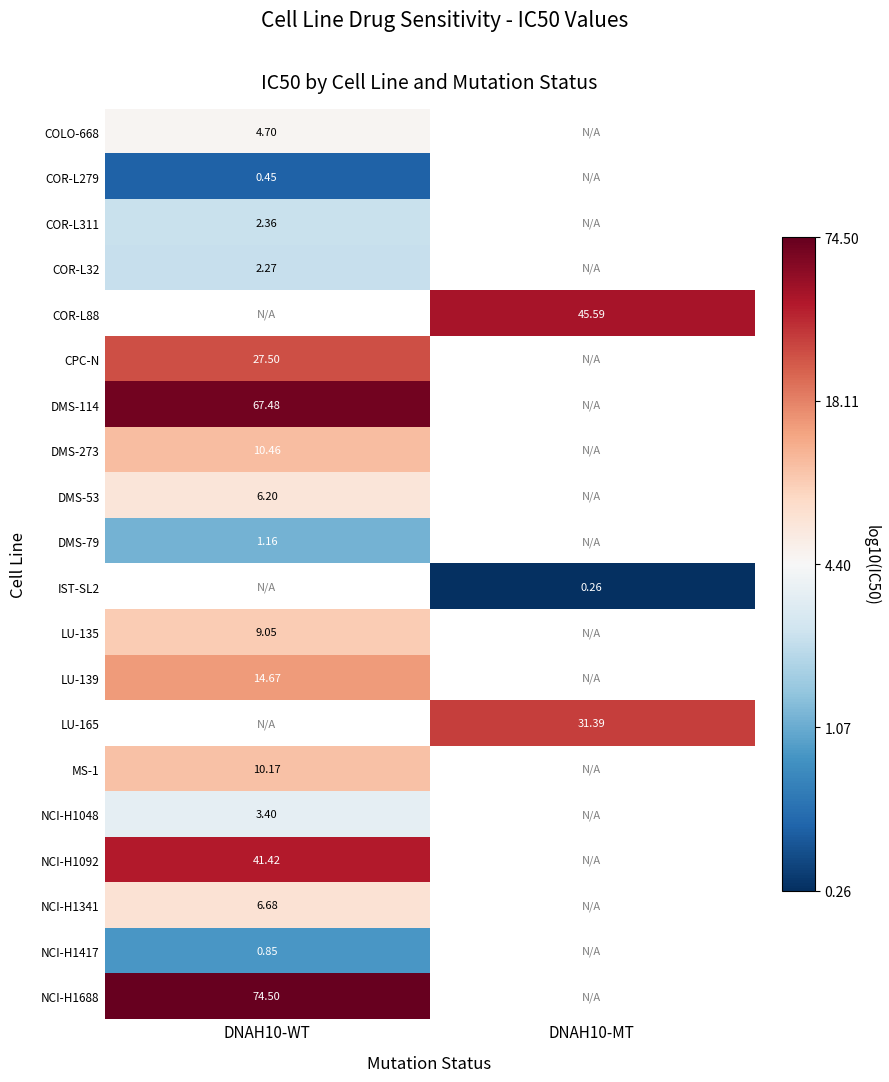

Which category has the lowest value across all series?

DNAH10-MT